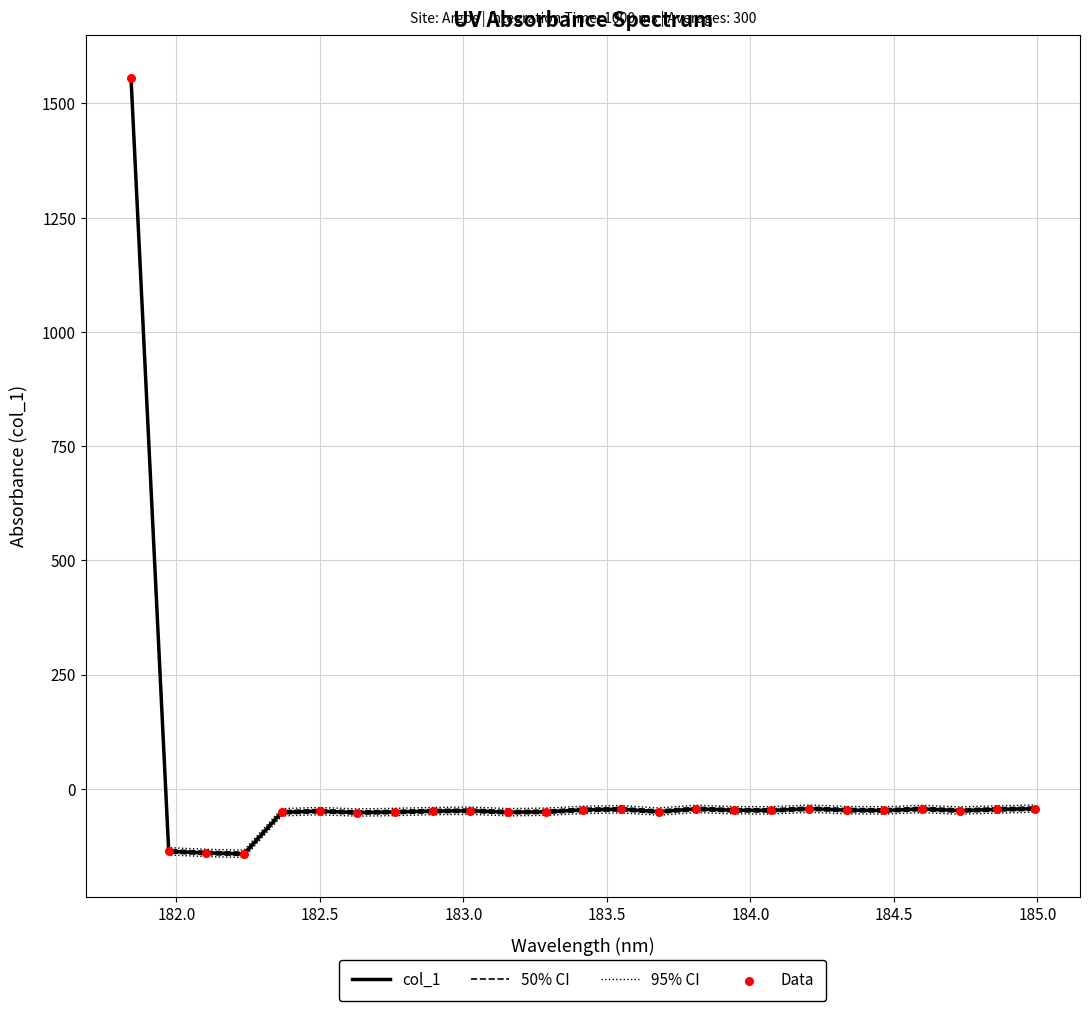

At how many categories does at least one series exceed -30?

1